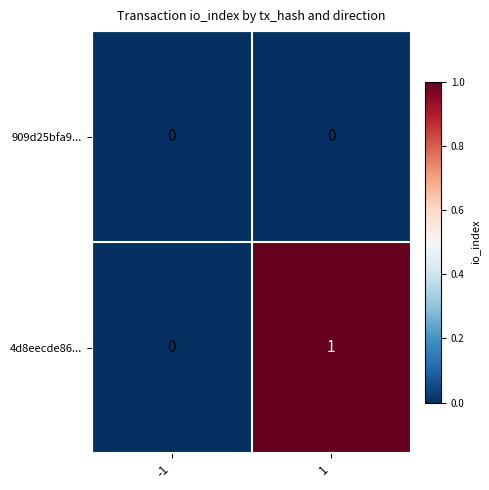

Which series changed the most between -1 and 1?

4d8eecde86...